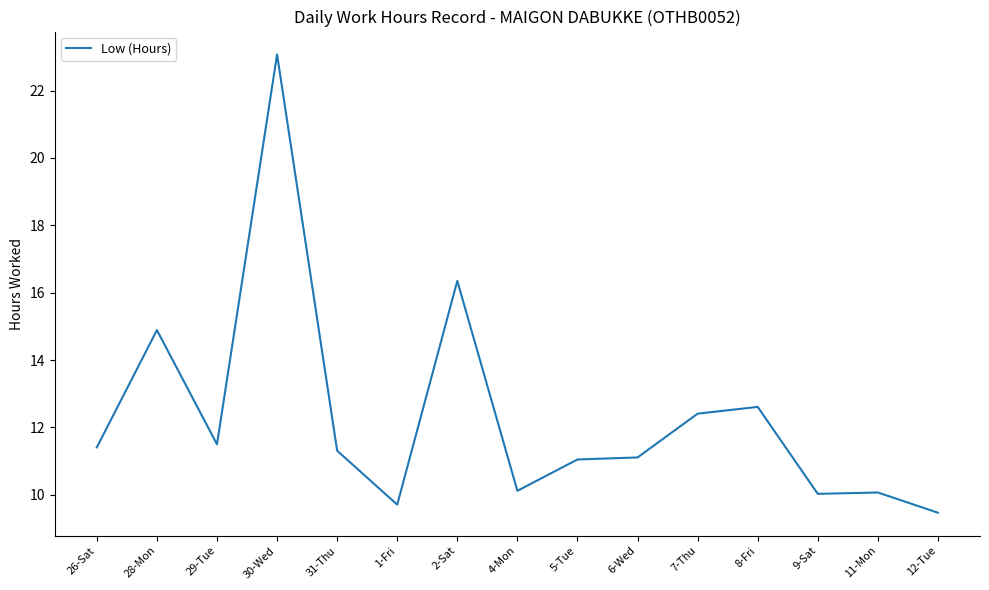

What is the approximate value at 8-Fri?

12.6